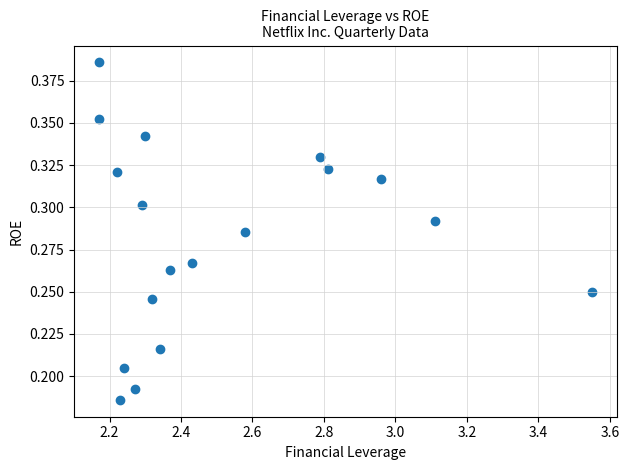

What is the range of X values (max minus min)?

1.4